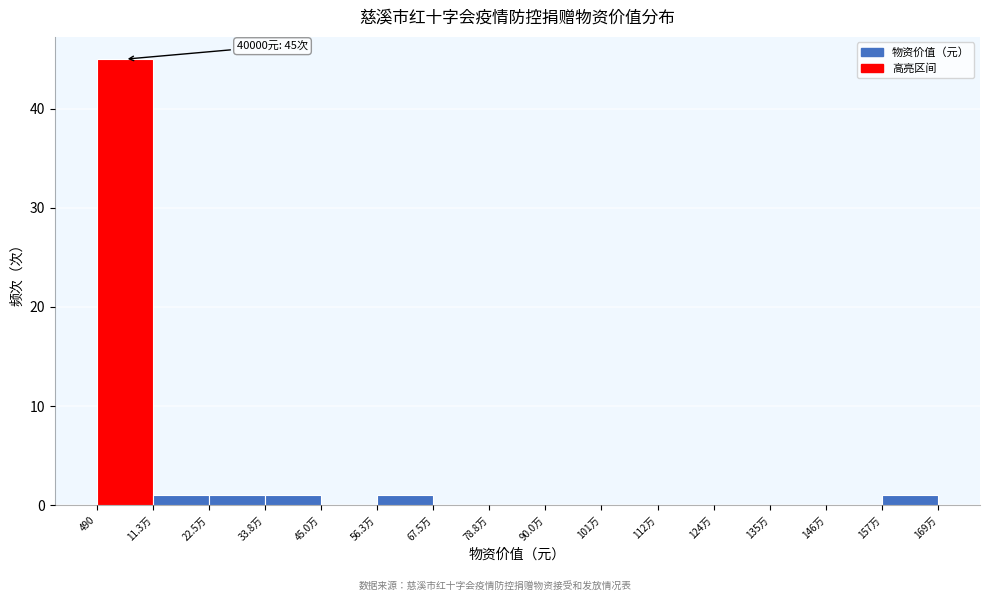

Reading left to right, what are all the values shown in this chart?

490=45	11.3万=1	22.5万=1	33.8万=1	45.0万=0	56.3万=1	67.5万=0	78.8万=0	90.0万=0	101万=0	112万=0	124万=0	135万=0	146万=0	157万=1